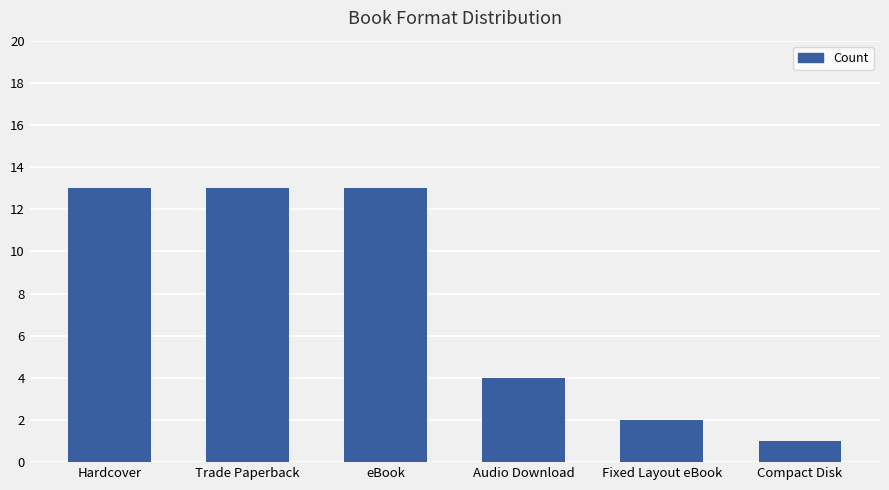

What is the label of the 5th bar from the left?

Fixed Layout eBook